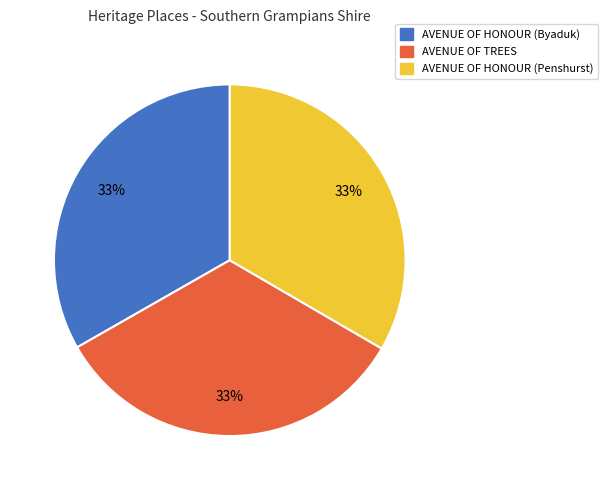

True or false: AVENUE OF HONOUR (Penshurst) accounts for 45% of the total.

False